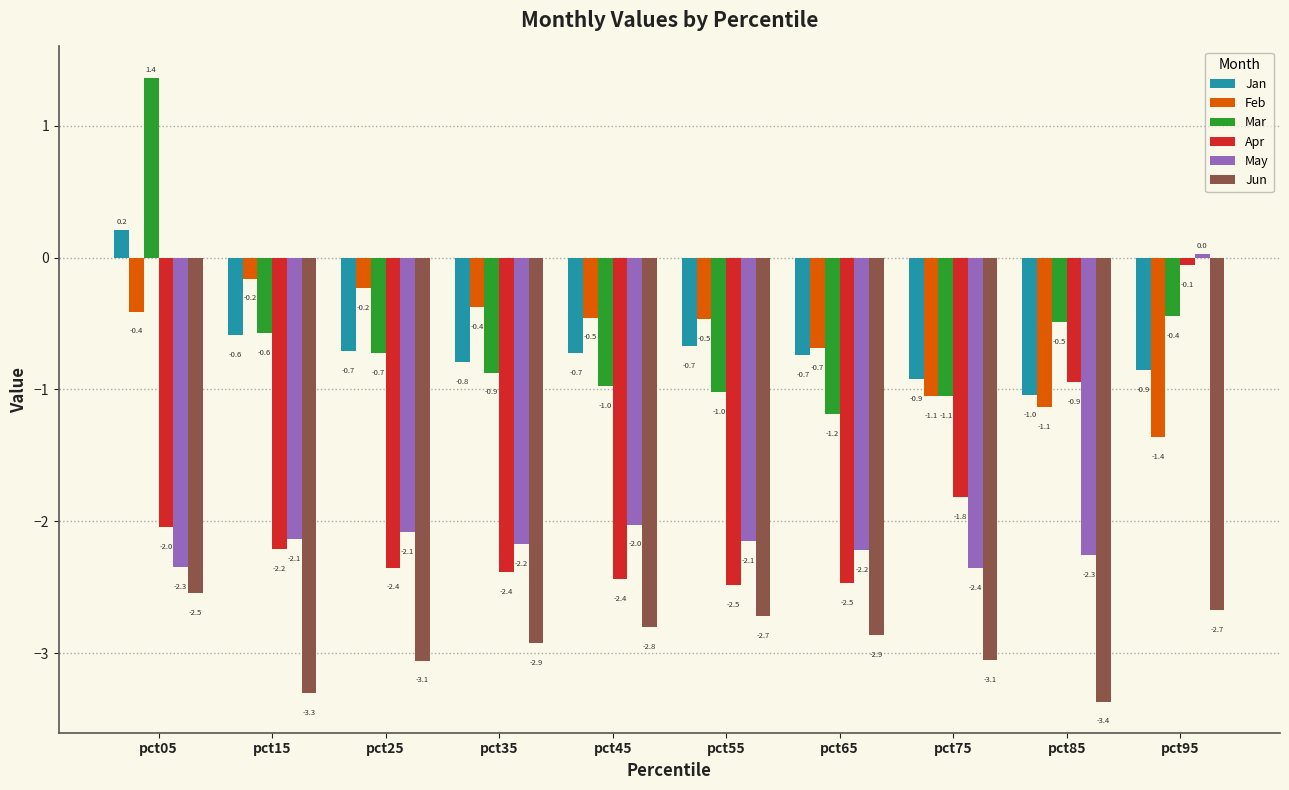

How many positive values does the Jan series have?

1